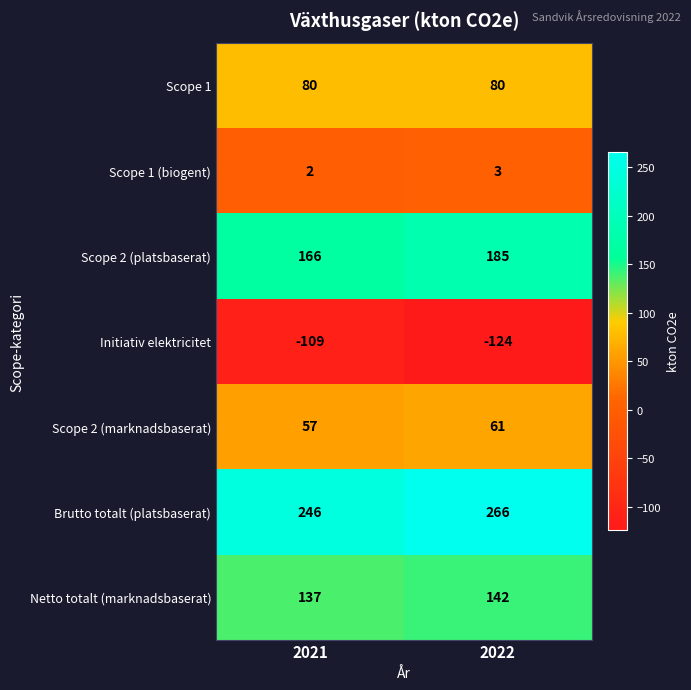

What is the difference between the Brutto totalt (platsbaserat) values at 2022 and 2021?

20